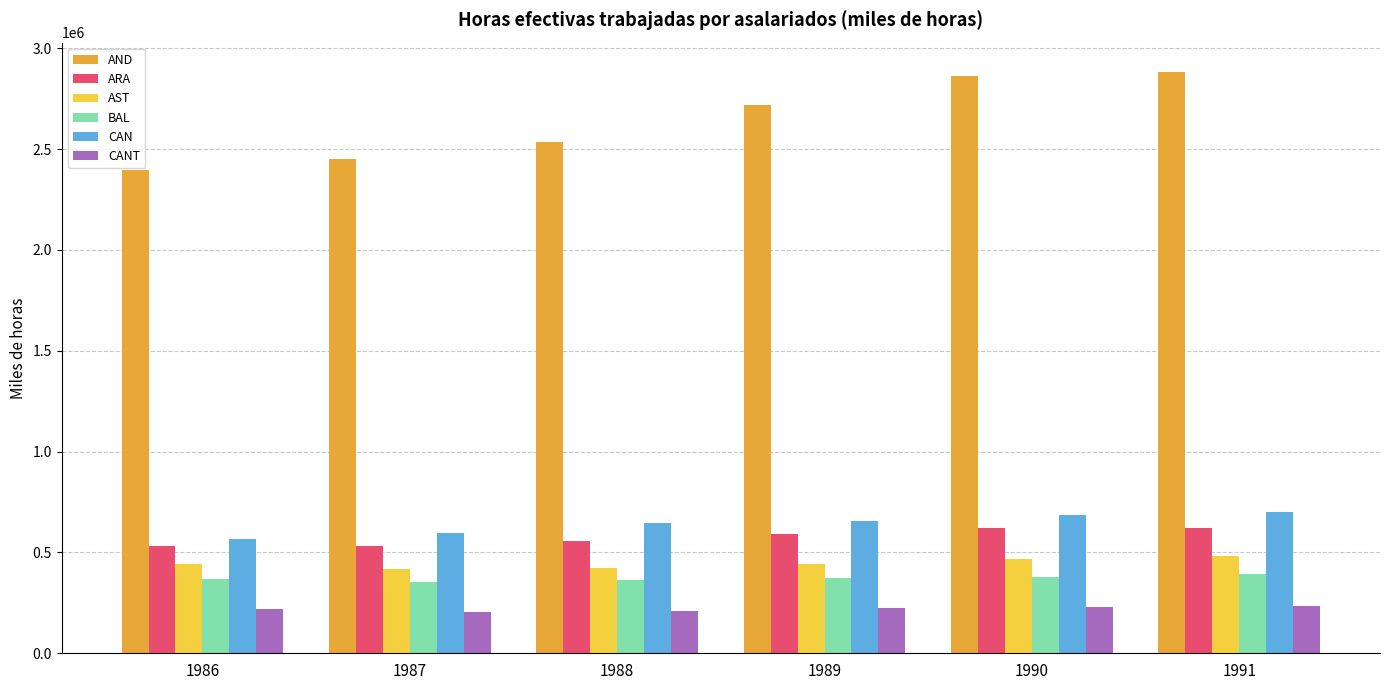

What is the maximum value for AND?

2883771.3